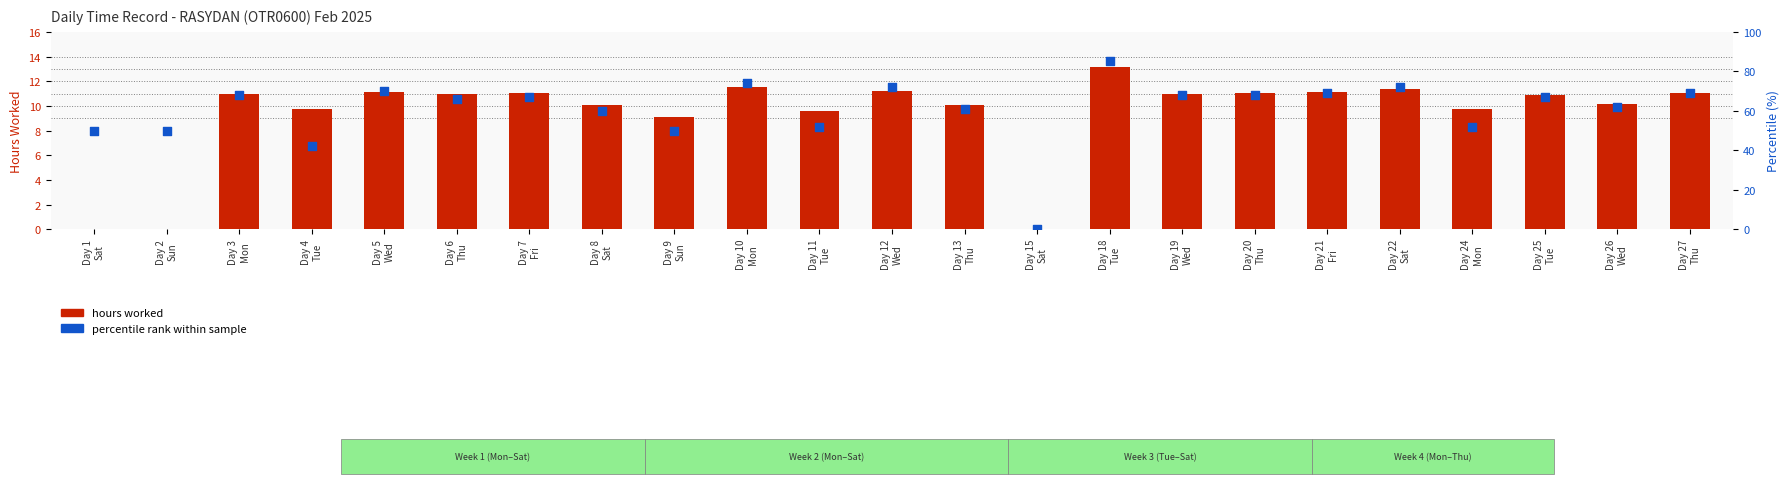

Which series has the largest total across all categories?

percentile rank within sample